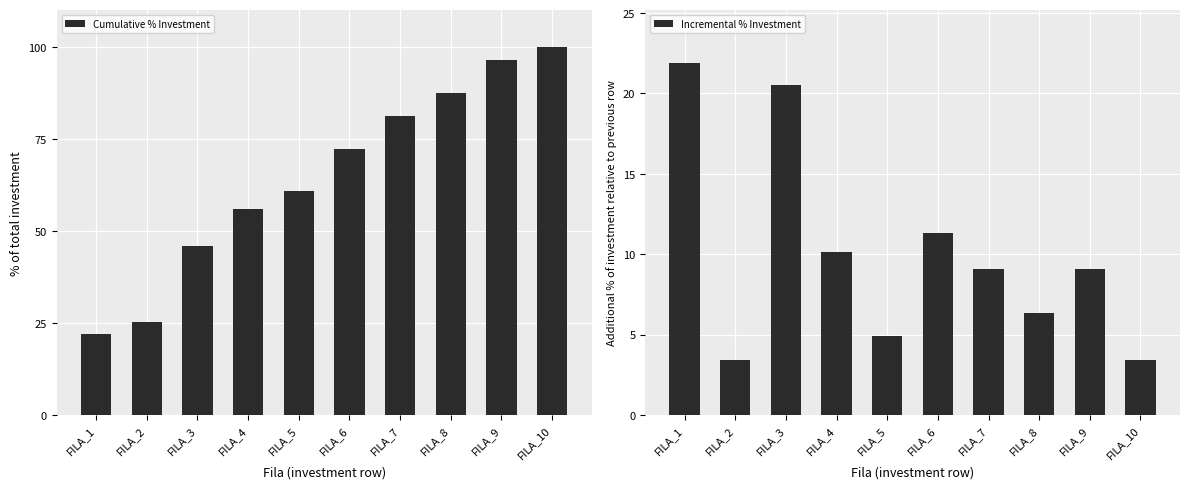

Count the number of data series in this chart.

2